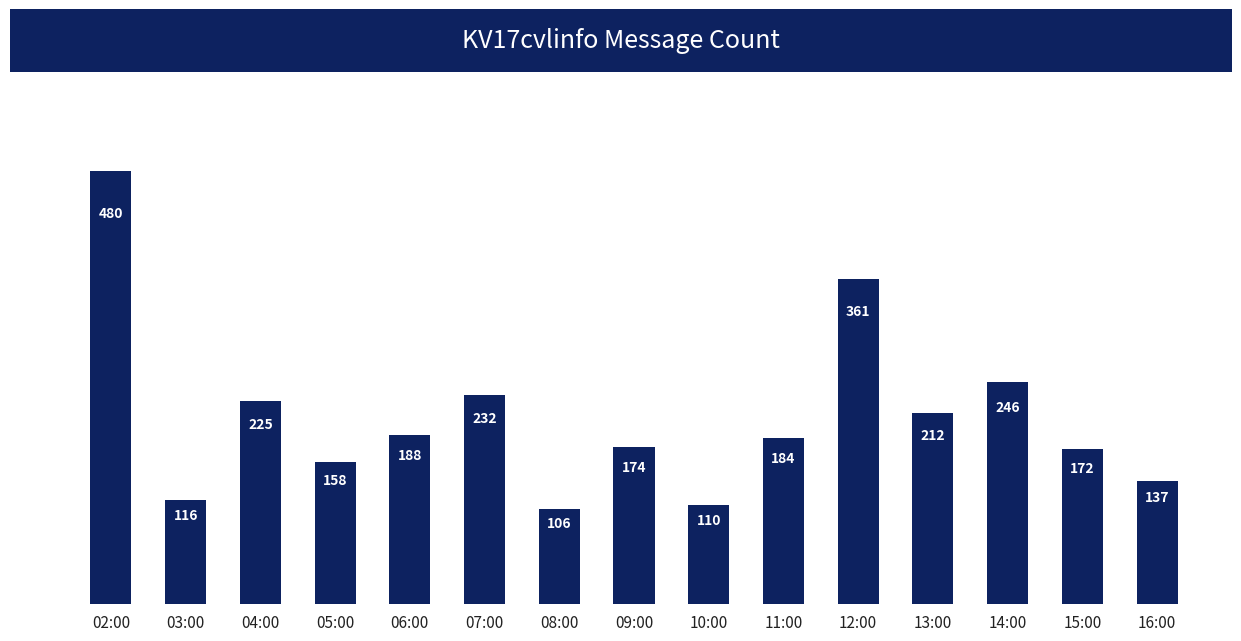

Approximately how many times larger is the value at 10:00 compared to 06:00?

0.6